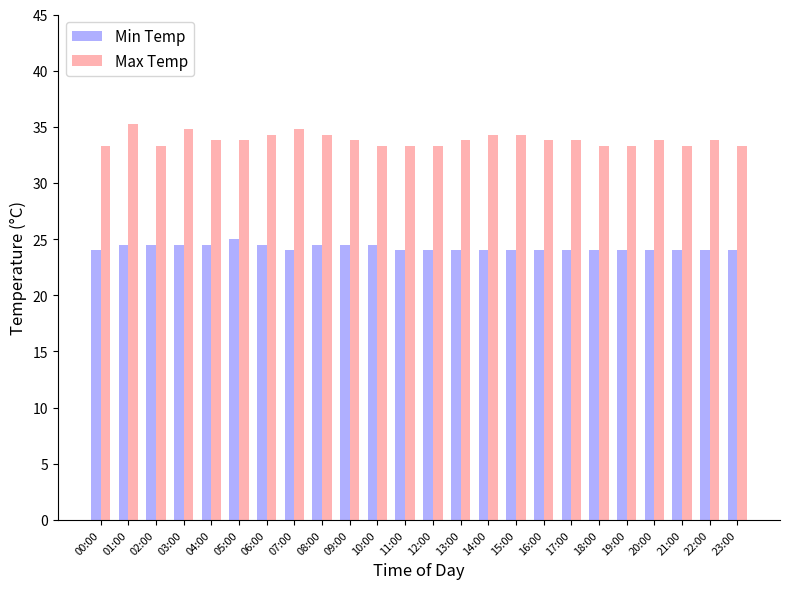

What position from the left is 16:00?

17